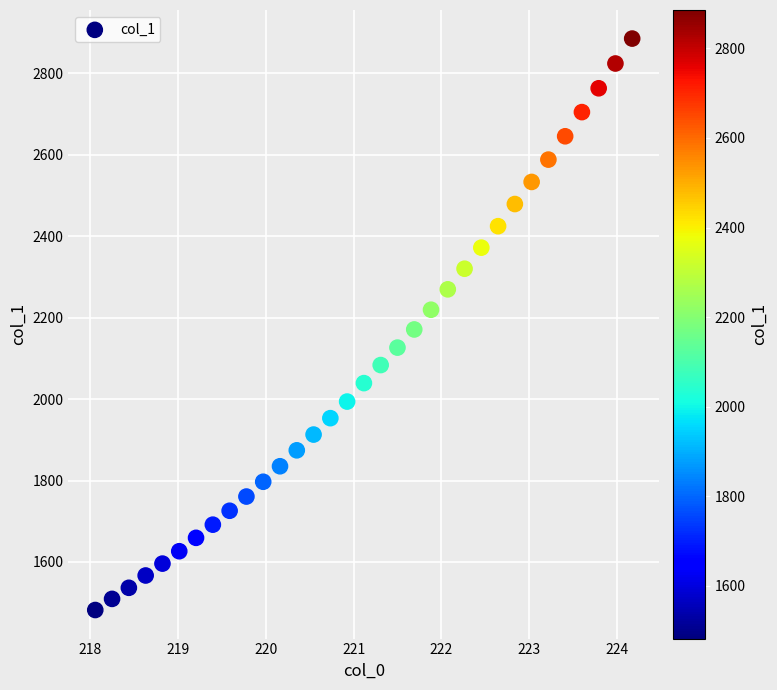

What is the range of Y values (max minus min)?

1403.7